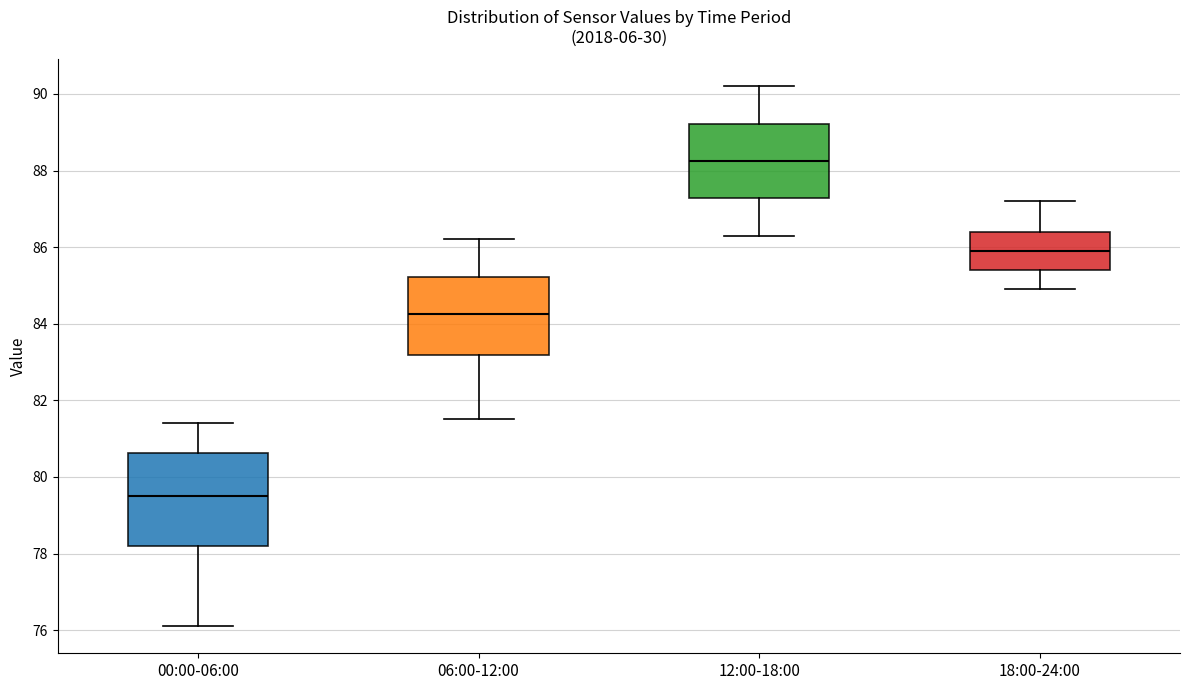

Reading left to right, transcribe this box plot: for each box, give where its median line is, the range the box spans, and where its two whiskers end, as read against the y-axis. The values are not printed on the chart, so give them approximately, as read against the axis.

00:00-06:00: median 79.6, box 78.2 to 80.6, whiskers 76.2 to 81.4
06:00-12:00: median 84.2, box 83.2 to 85.2, whiskers 81.6 to 86.2
12:00-18:00: median 88.2, box 87.2 to 89.2, whiskers 86.4 to 90.2
18:00-24:00: median 86.0, box 85.4 to 86.4, whiskers 85.0 to 87.2